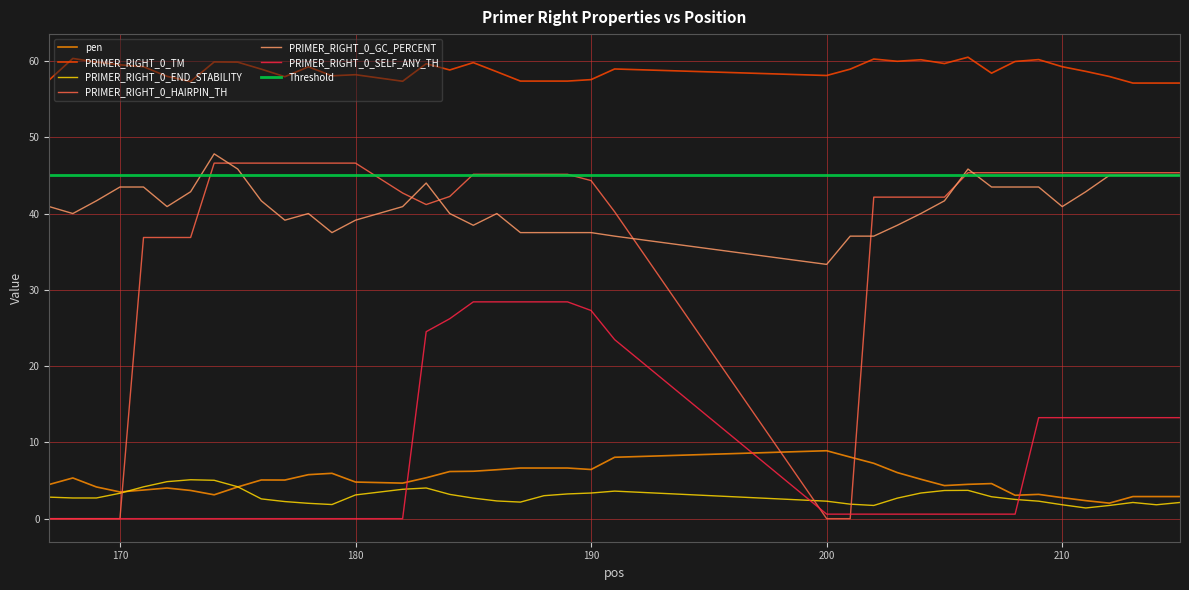

What is the difference between the maximum and second lowest values in the PRIMER_RIGHT_0_HAIRPIN_TH series?

46.6